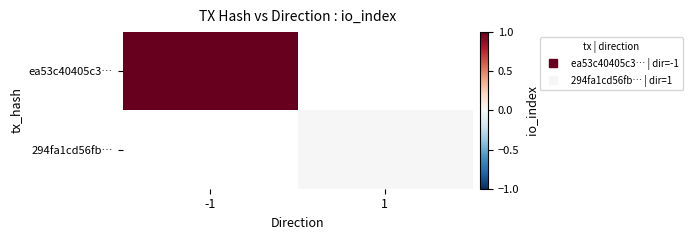

At how many categories does at least one series exceed 0?

1